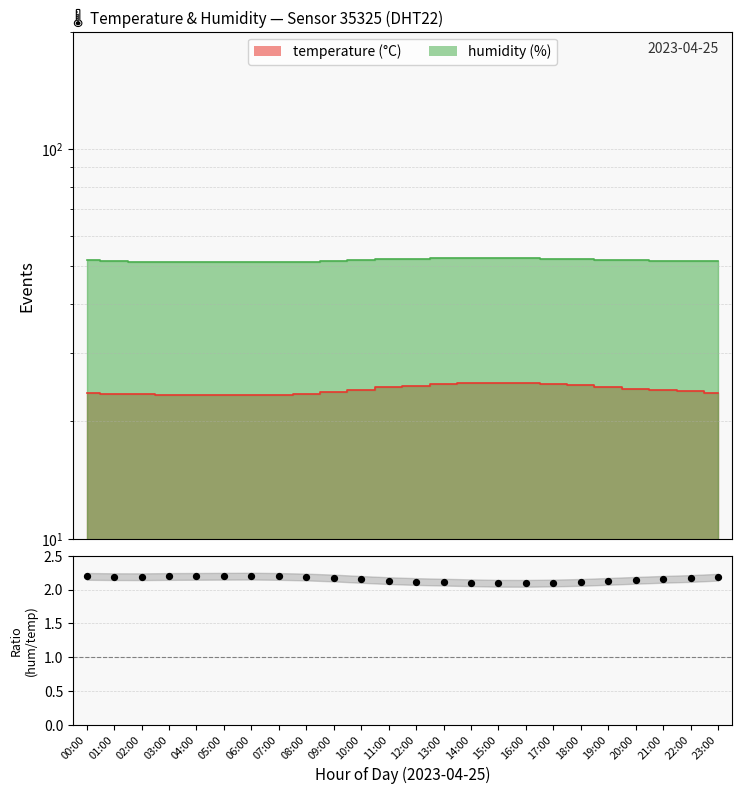

Which has a higher value, 00:00 or 18:00?

00:00